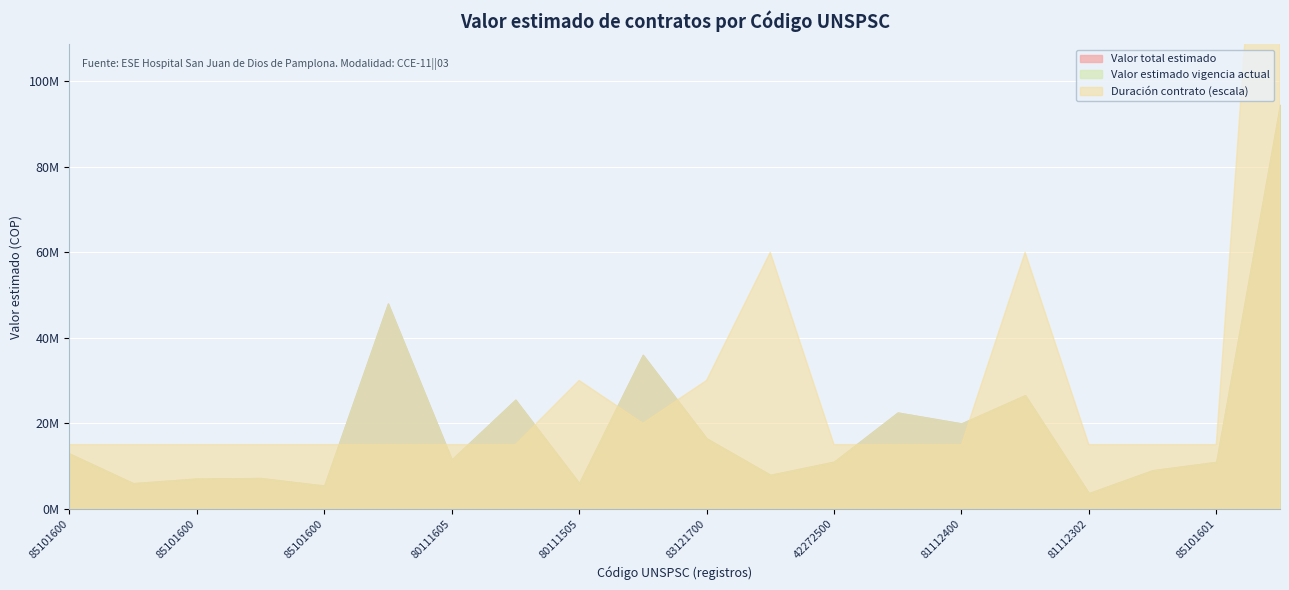

How many lines are shown in the chart?

3